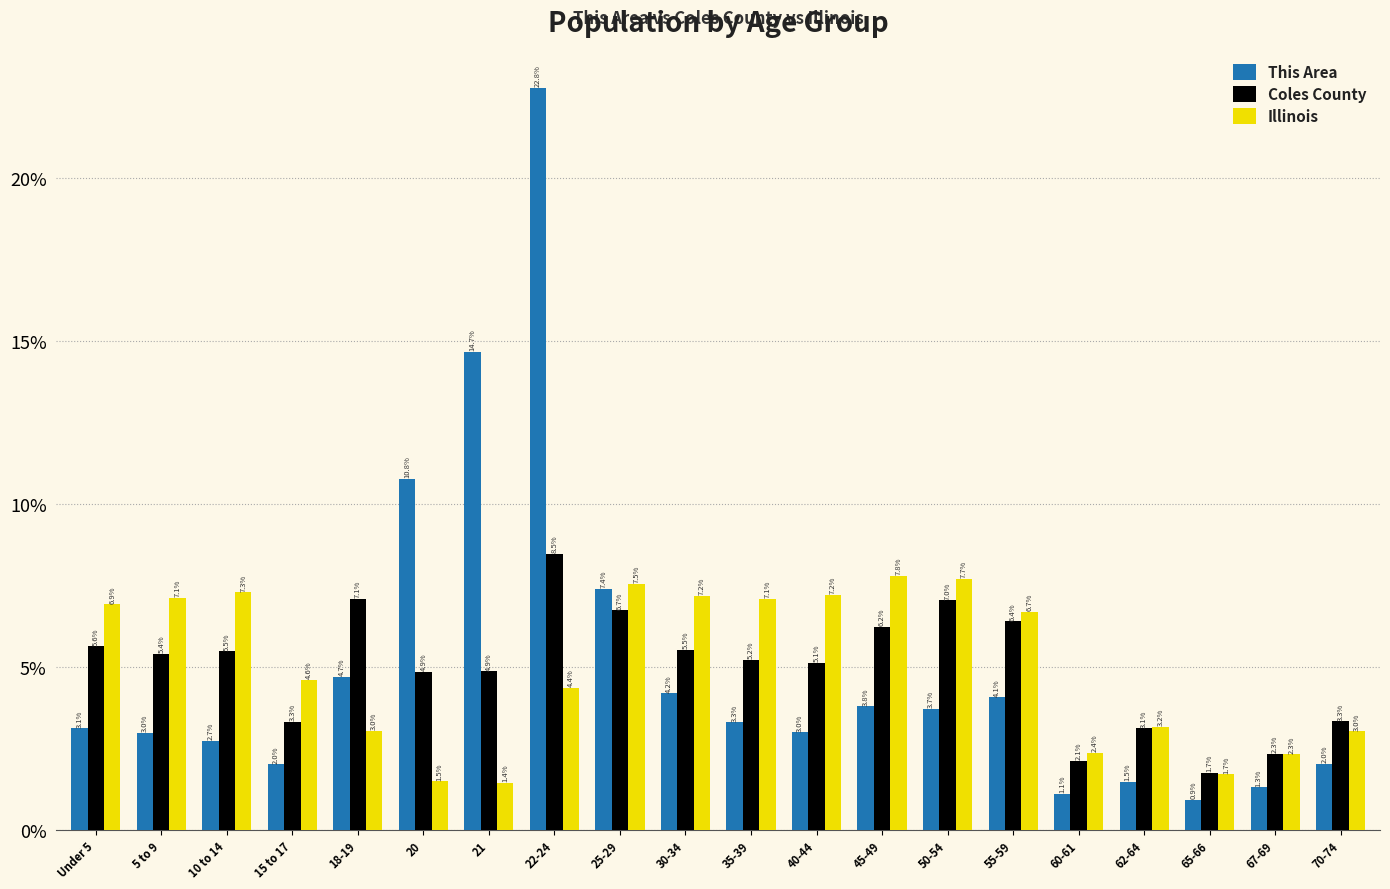

What is the sum of all Coles County values?

100.0